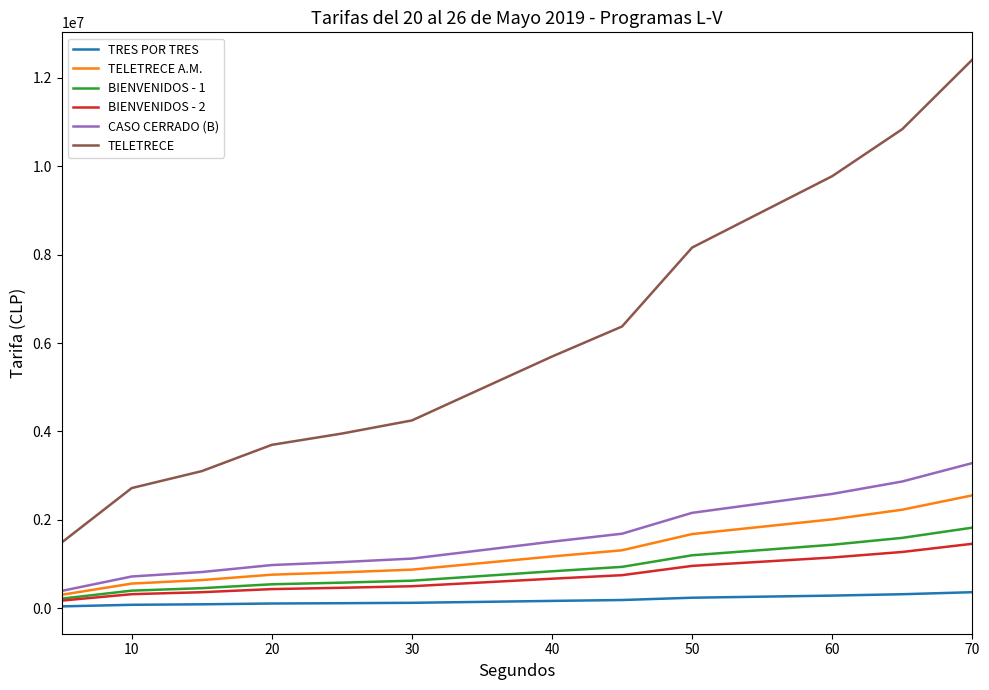

Which series has the largest range (max minus min)?

TELETRECE